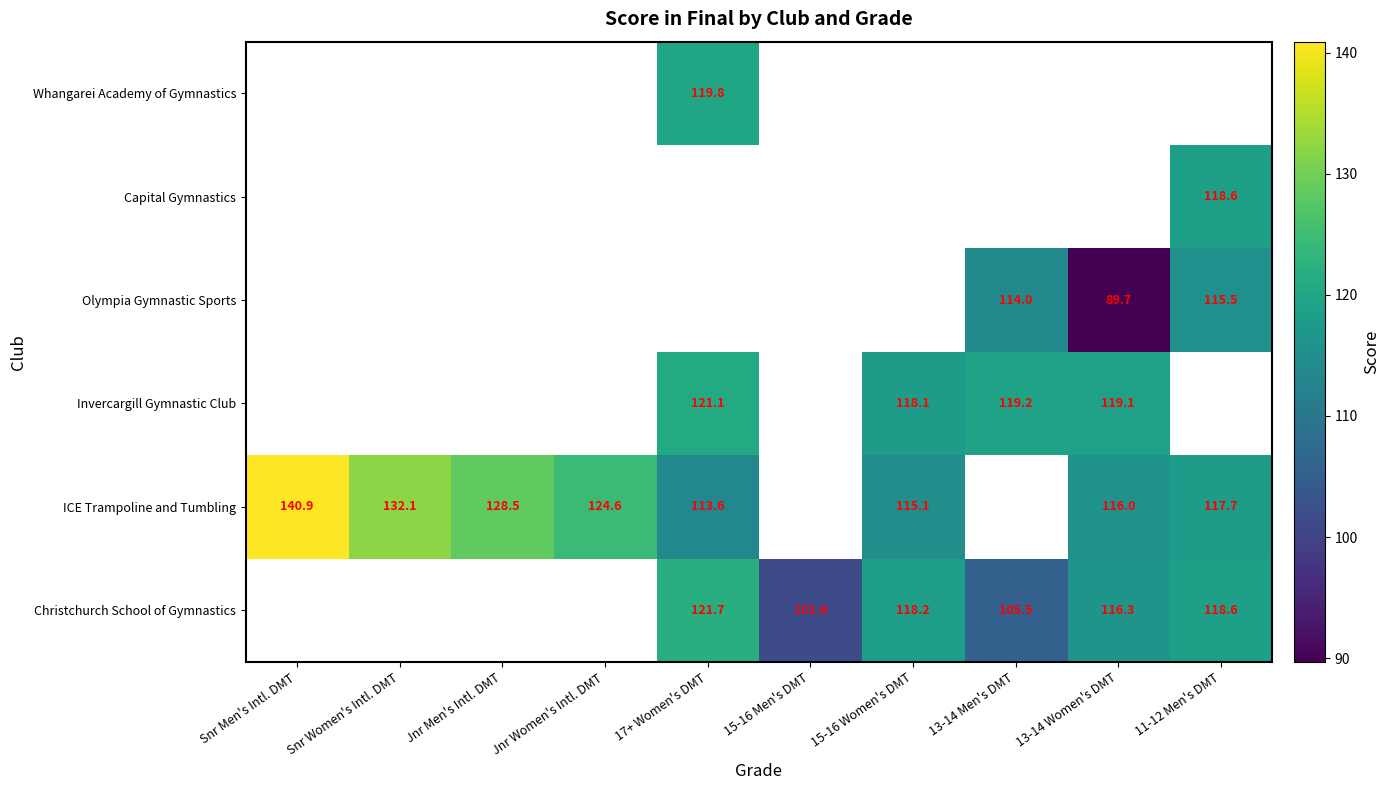

True or false: ICE Trampoline and Tumbling has a value of 117.7 at 11-12 Men's DMT.

True